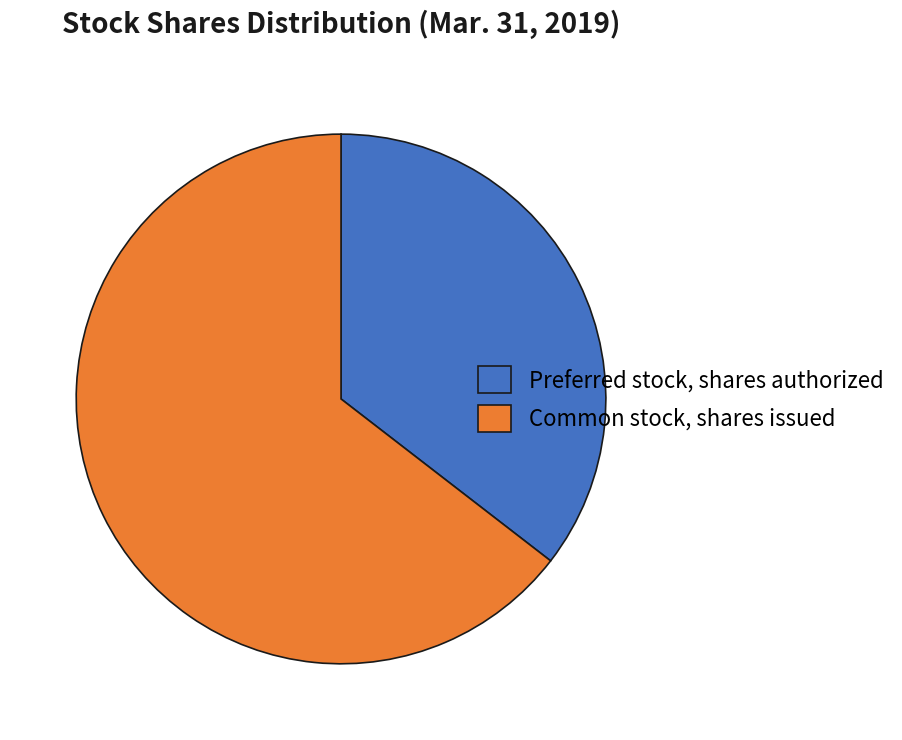

Combined, do Preferred stock, shares authorized and Common stock, shares issued account for over 50%?

Yes